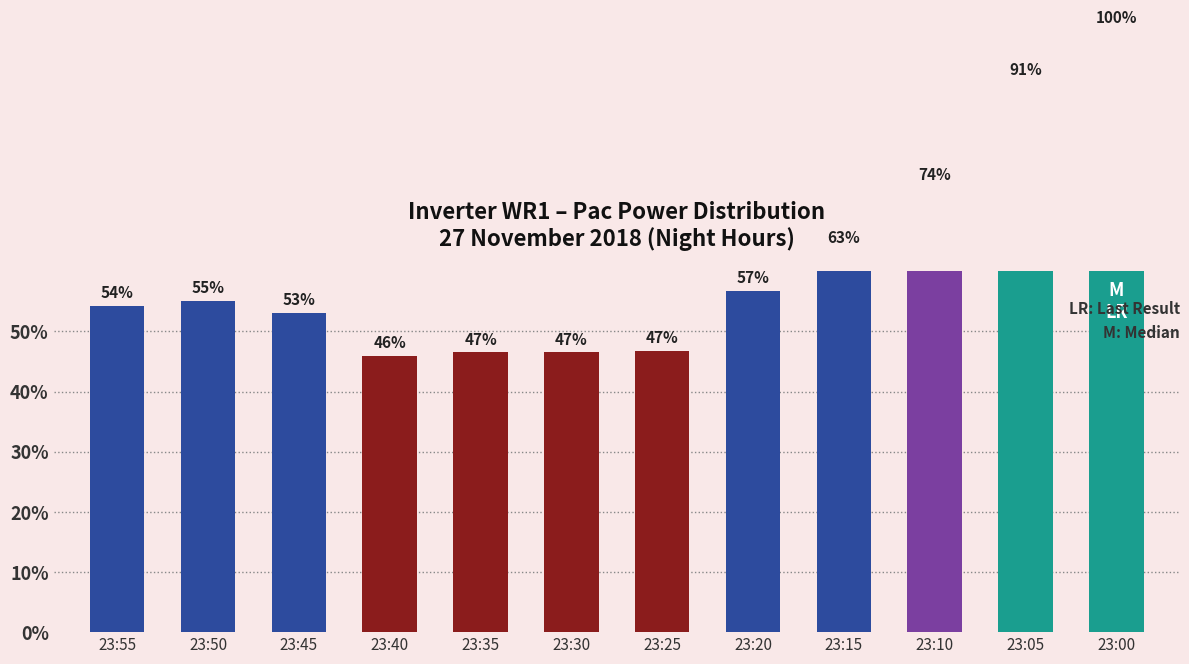

Where is the data nearest to the value 72?

23:10